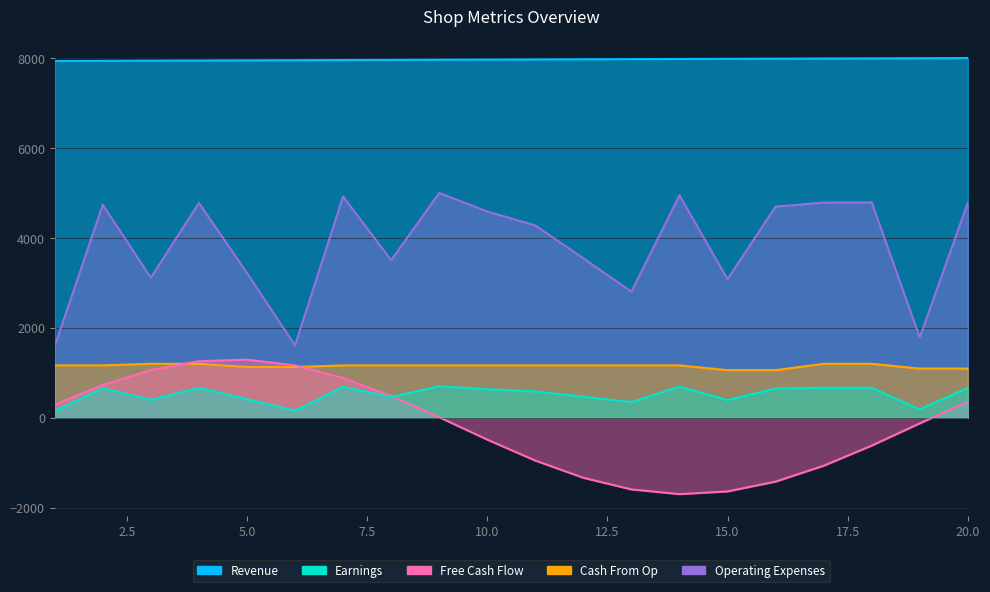

True or false: Revenue has more than 1 interior local peaks.

False